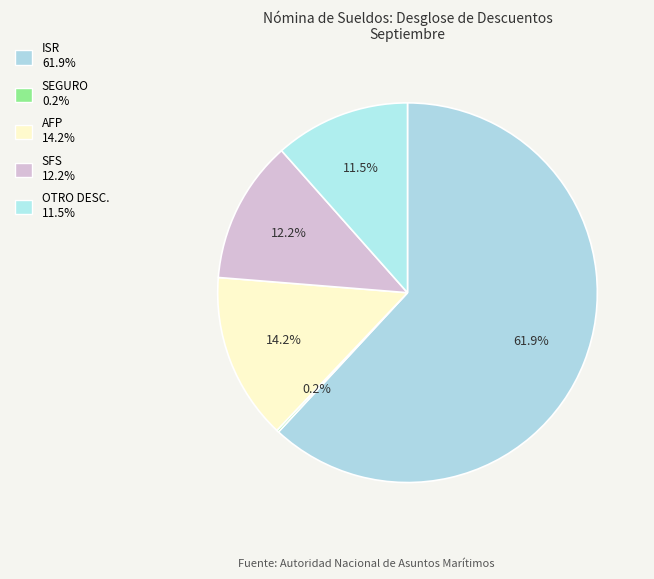

True or false: SEGURO accounts for 0% of the total.

True